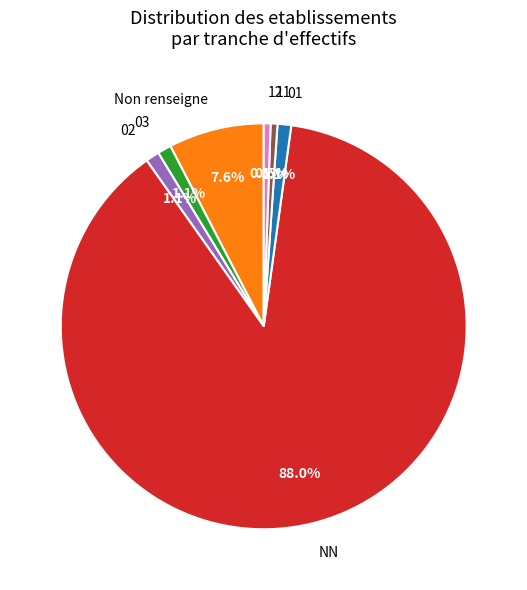

Does 03 represent more than half of the total?

No